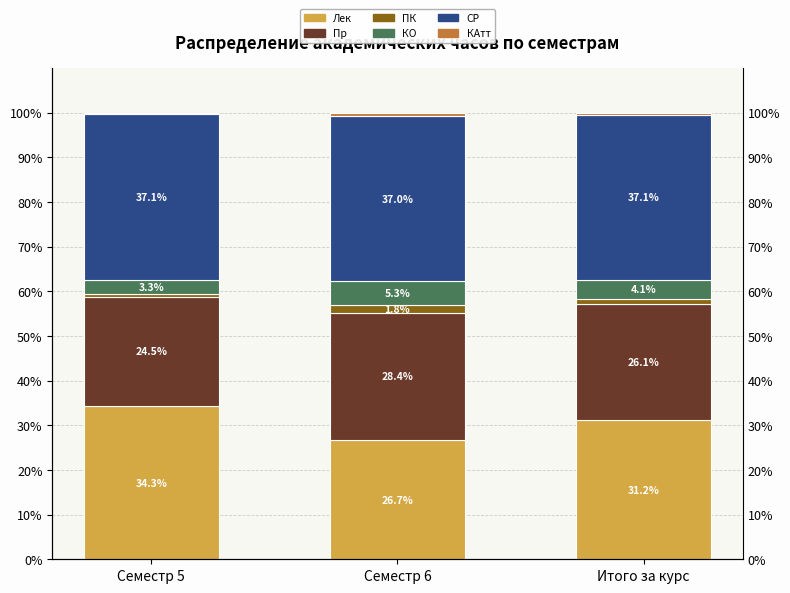

Reading left to right, list all the values displayed in this chart.

Лек: Семестр 5=34.3	Семестр 6=26.7	Итого за курс=31.2
Пр: Семестр 5=24.5	Семестр 6=28.4	Итого за курс=26.1
ПК: Семестр 5=0.6	Семестр 6=1.8	Итого за курс=1.1
КО: Семестр 5=3.3	Семестр 6=5.3	Итого за курс=4.1
СР: Семестр 5=37.1	Семестр 6=37.0	Итого за курс=37.1
КАтт: Семестр 5=0.3	Семестр 6=0.8	Итого за курс=0.5